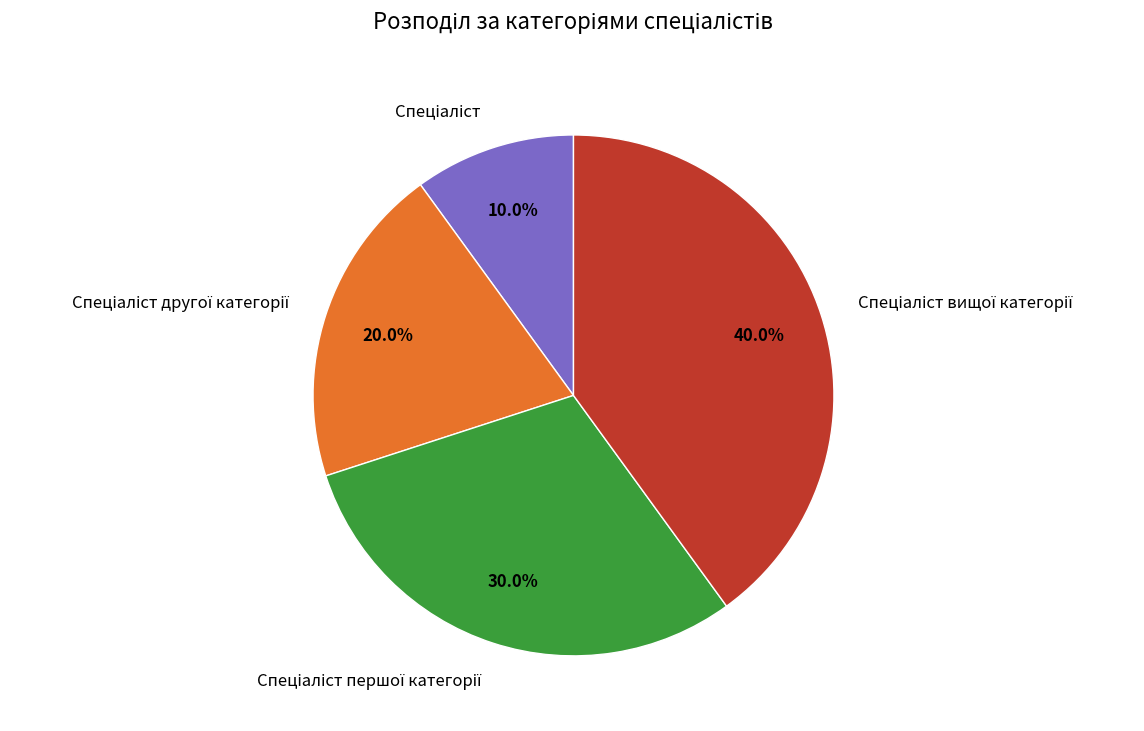

Is there any slice that represents more than half of the pie?

No